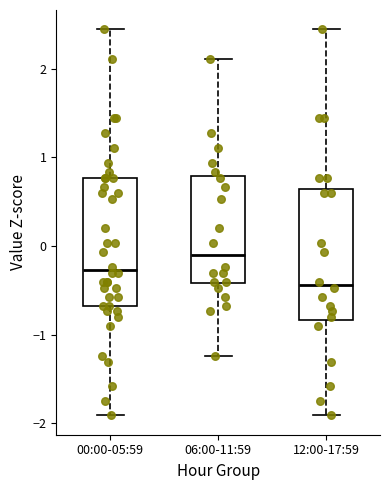

Reading left to right, read every box against the y-axis: the position of its median line, the range the box covers, and the ends of its whiskers. The values are not printed on the chart, so give them approximately, as read against the axis.

00:00-05:59: median -0.3, box -0.7 to 0.8, whiskers -1.9 to 2.4
06:00-11:59: median -0.1, box -0.4 to 0.8, whiskers -1.2 to 2.1
12:00-17:59: median -0.4, box -0.8 to 0.6, whiskers -1.9 to 2.4